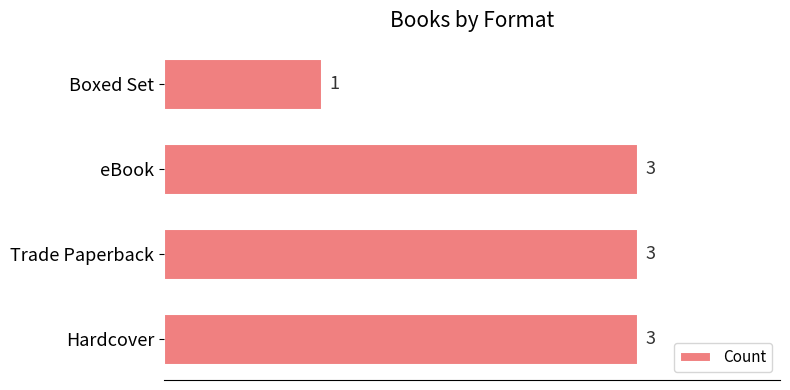

Which has a higher value, Hardcover or Boxed Set?

Hardcover